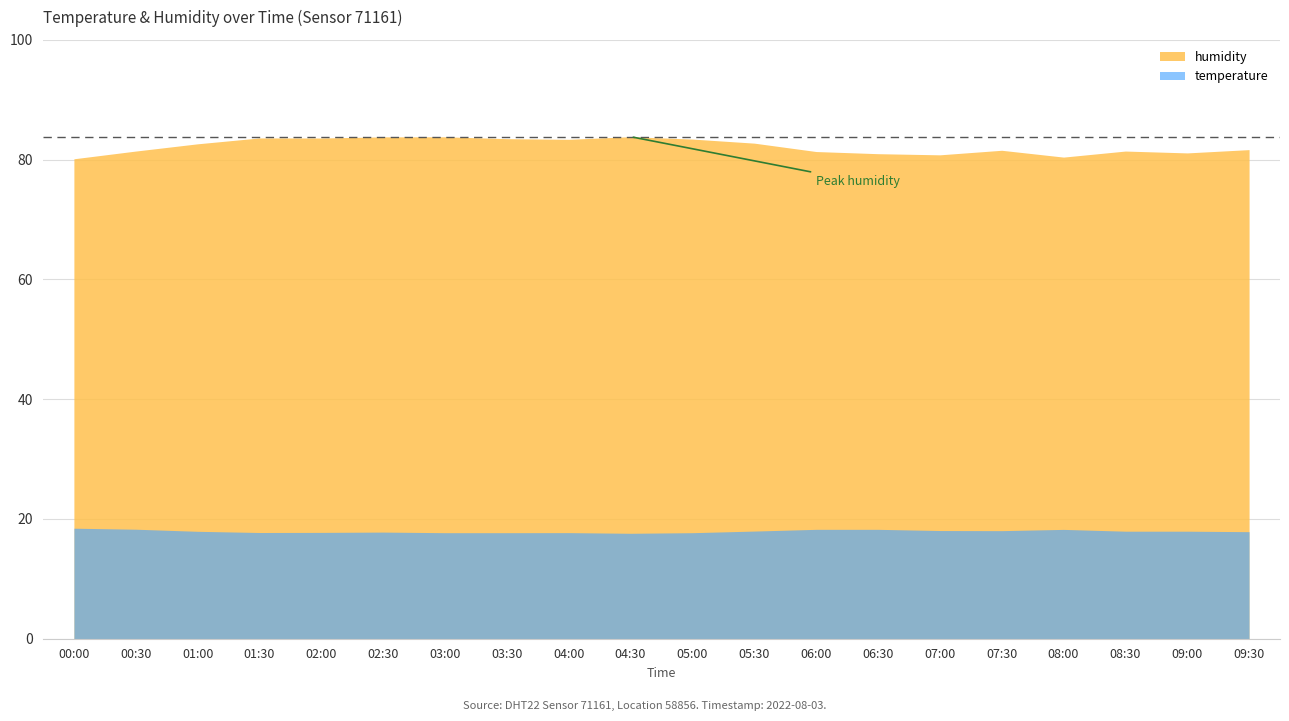

Which category has the highest value across all series?

04:30